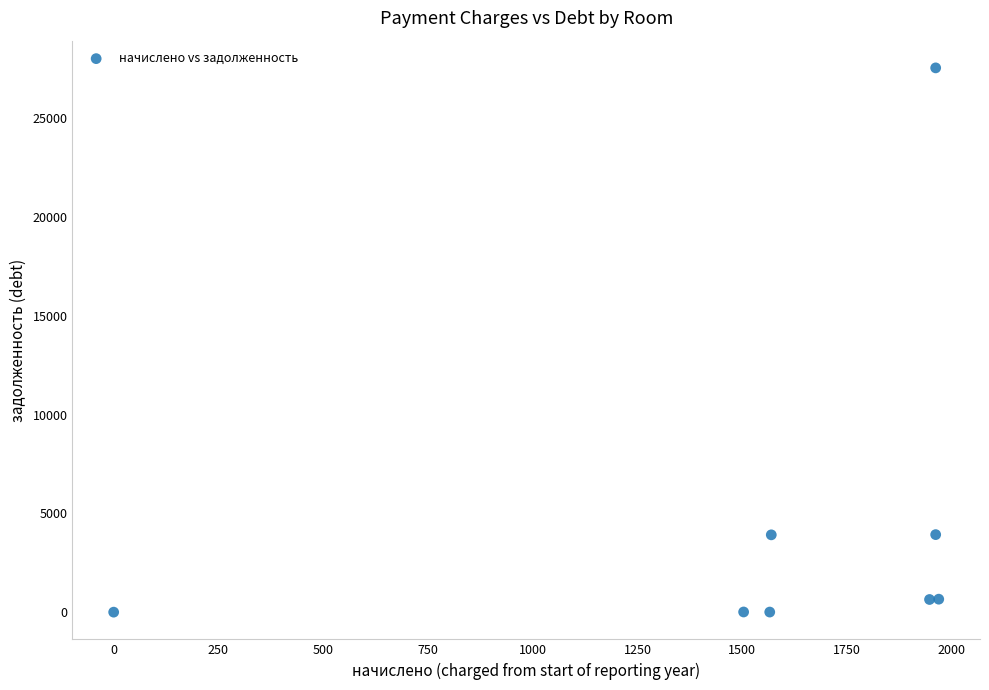

What is the range of Y values (max minus min)?

27537.4